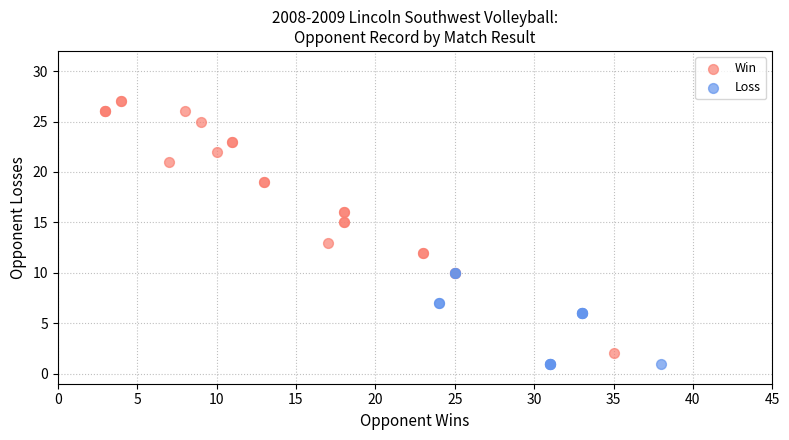

What are all the series names shown in the legend?

Win, Loss